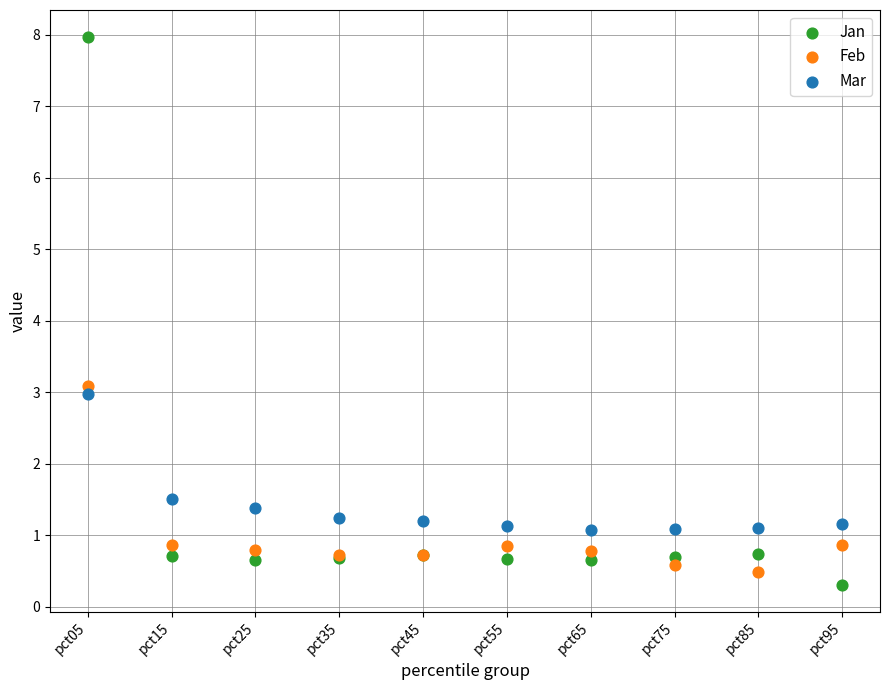

In the Jan series, what Y value is closest to 4?

0.7